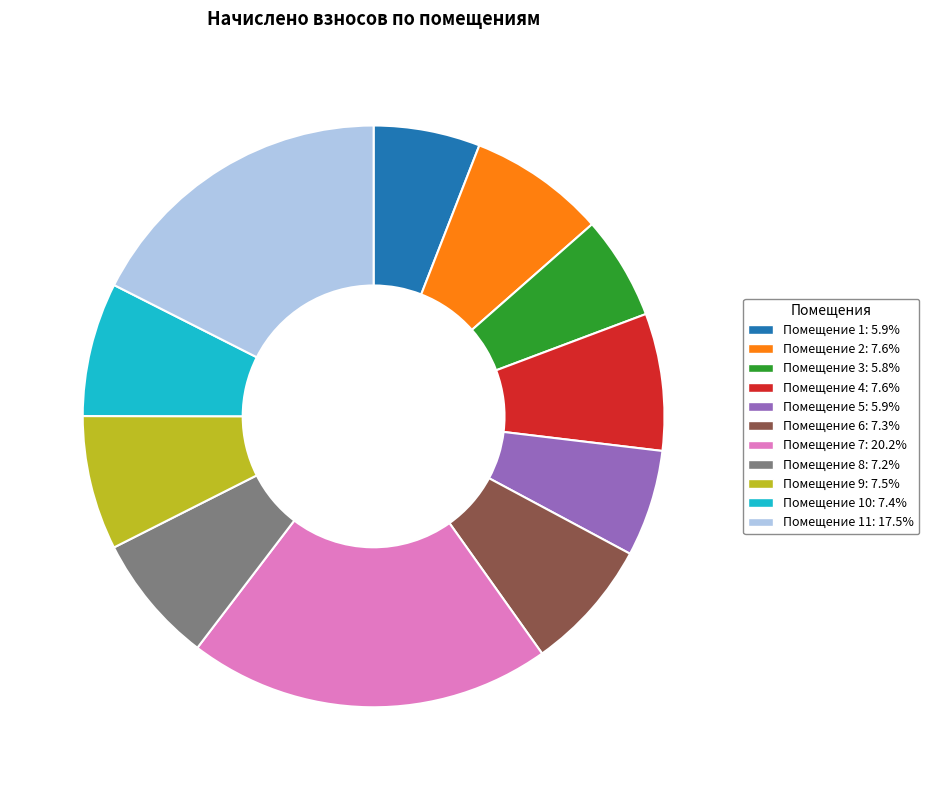

How many segments does this pie chart have?

11